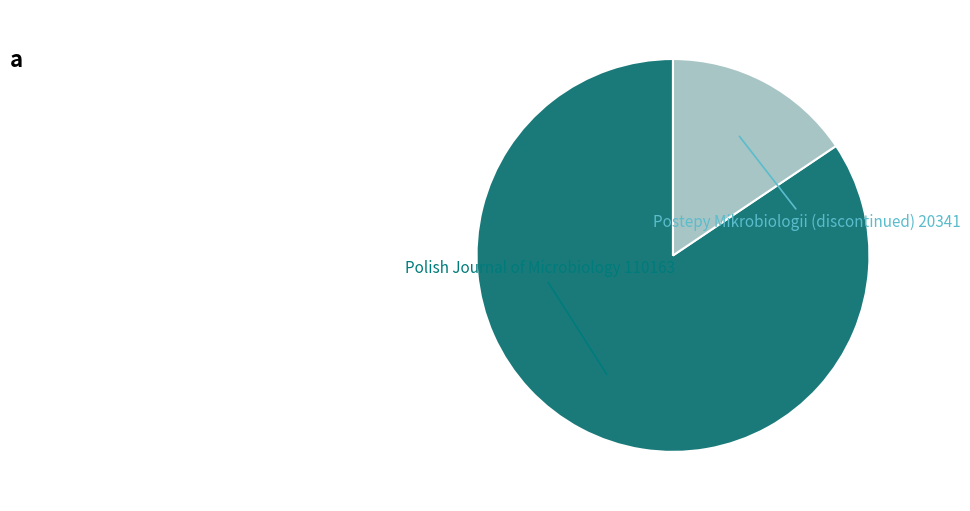

Does any single category account for the majority?

Yes